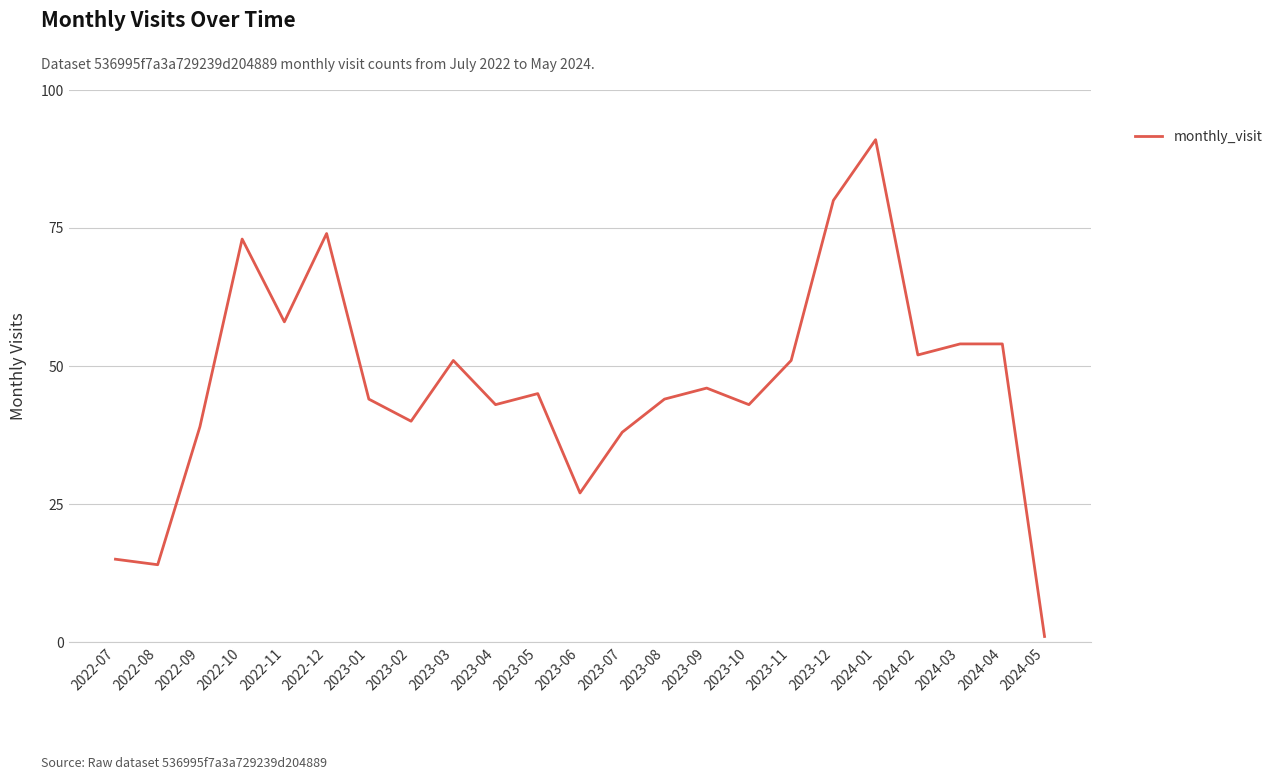

Reading right to left, list all the values displayed in this chart.

2024-05=1	2024-04=54	2024-03=54	2024-02=52	2024-01=91	2023-12=80	2023-11=51	2023-10=43	2023-09=46	2023-08=44	2023-07=38	2023-06=27	2023-05=45	2023-04=43	2023-03=51	2023-02=40	2023-01=44	2022-12=74	2022-11=58	2022-10=73	2022-09=39	2022-08=14	2022-07=15